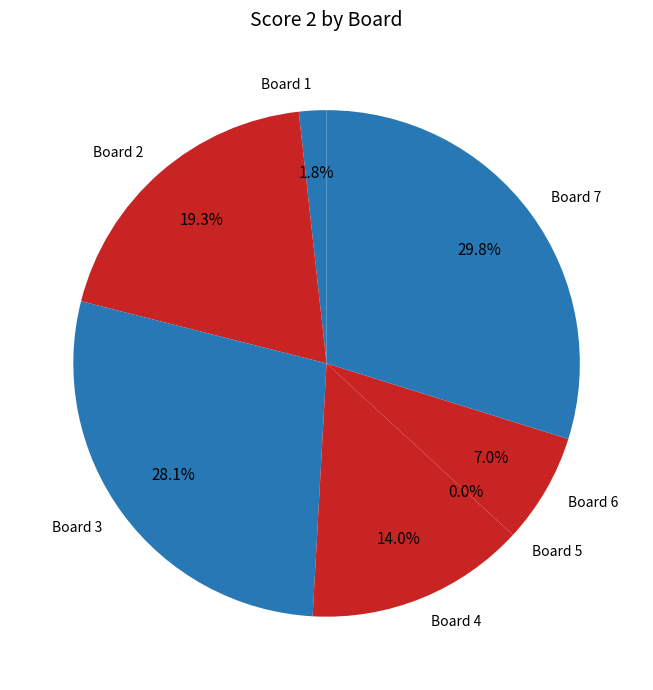

Rank the categories by value from lowest to highest.

5, 1, 6, 4, 2, 3, 7